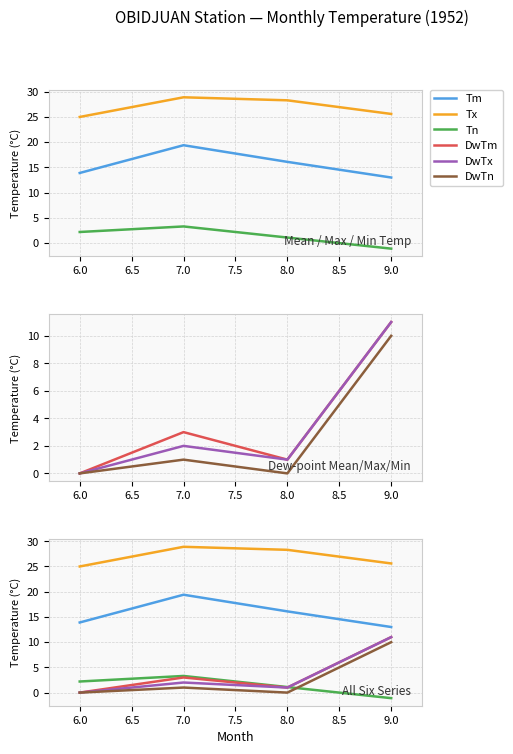

Which series has the largest total across all categories?

Tx